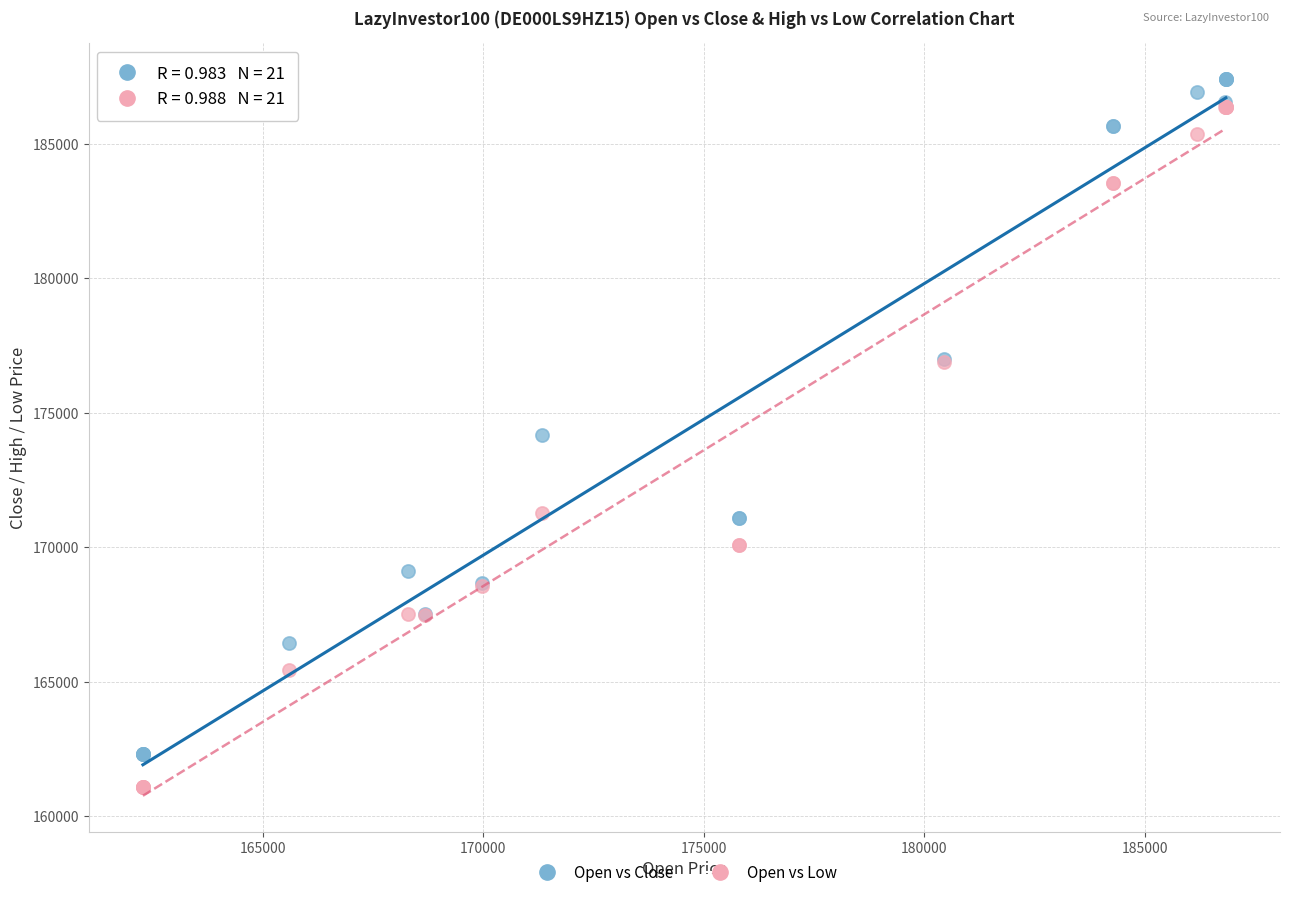

In the Open vs Close series, what Y value is closest to 174860?

174162